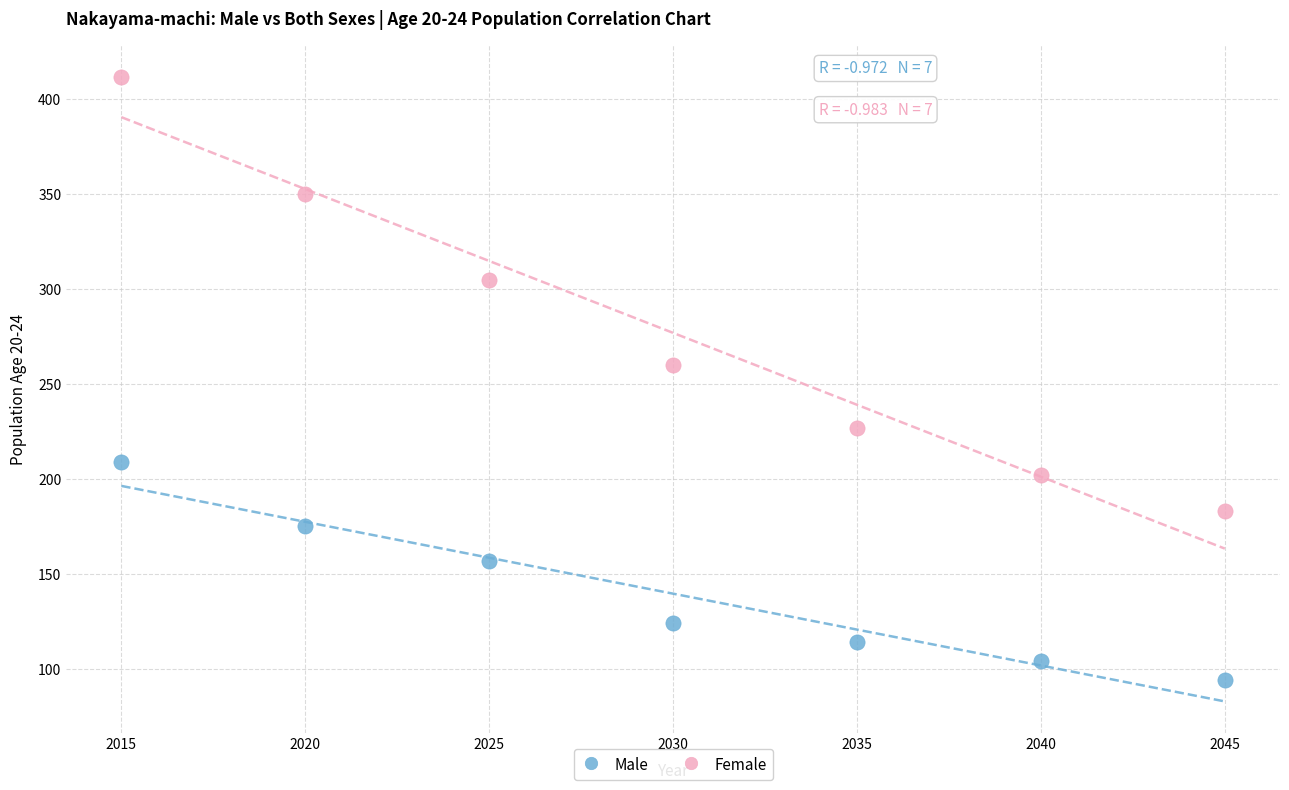

Across all data points, what is the range of X values (max minus min)?

30